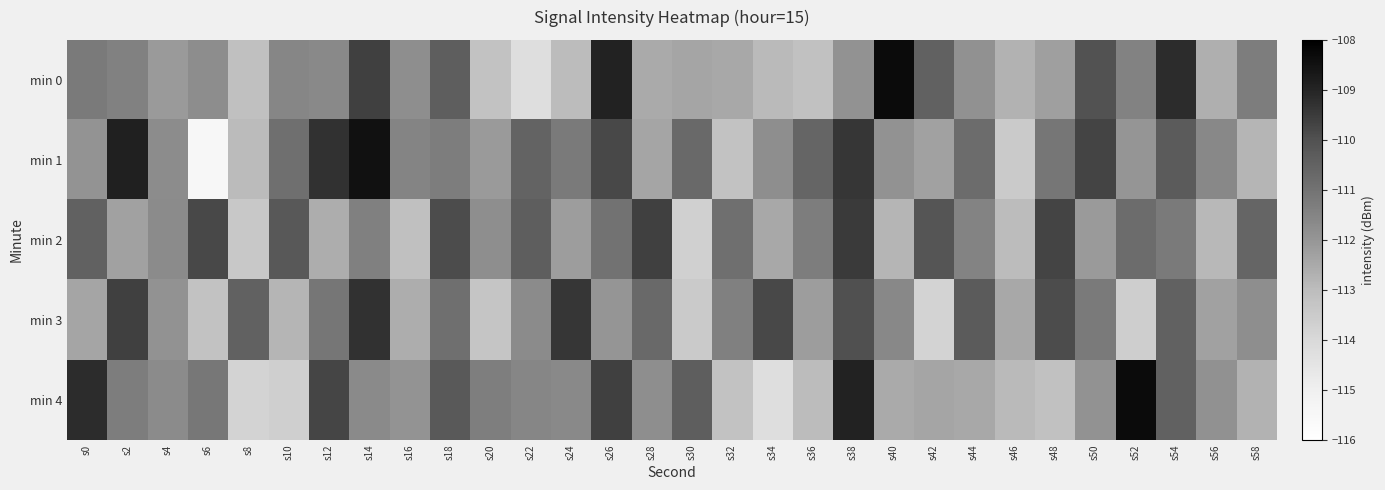

Which has a higher value, s20 or s50?

s50